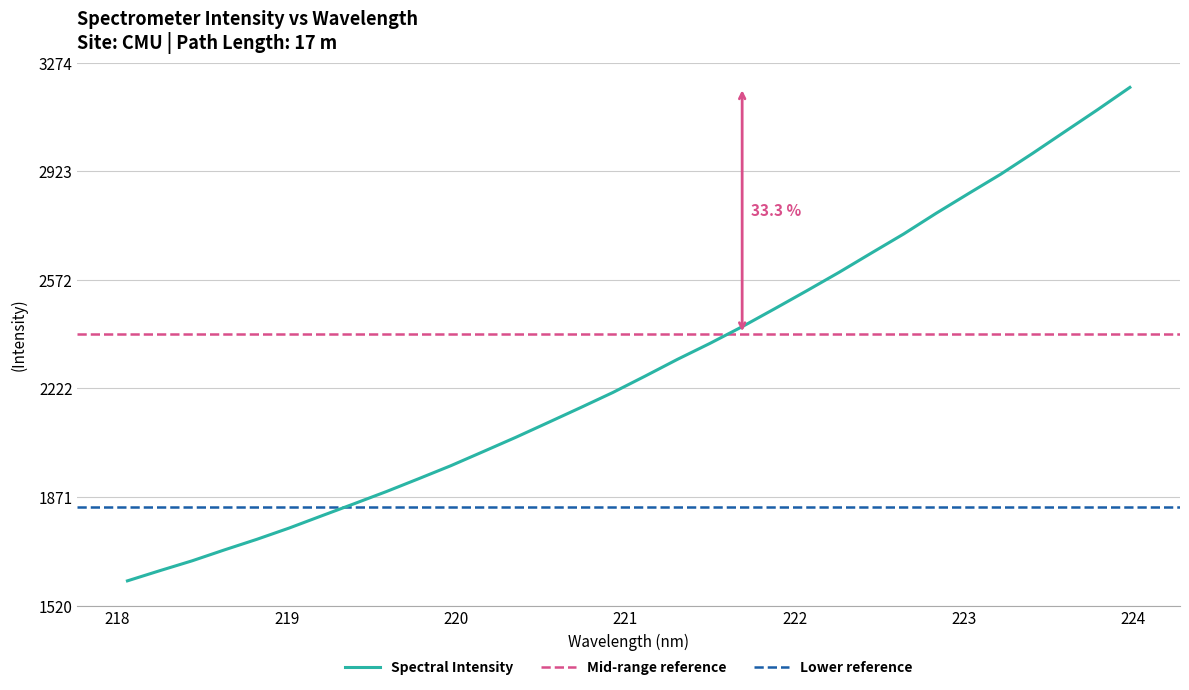

What is the minimum value for Spectral Intensity?

1600.0